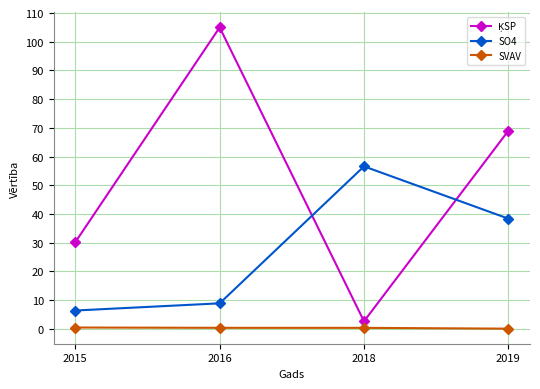

True or false: SO4 and SVAV intersect in this chart.

False